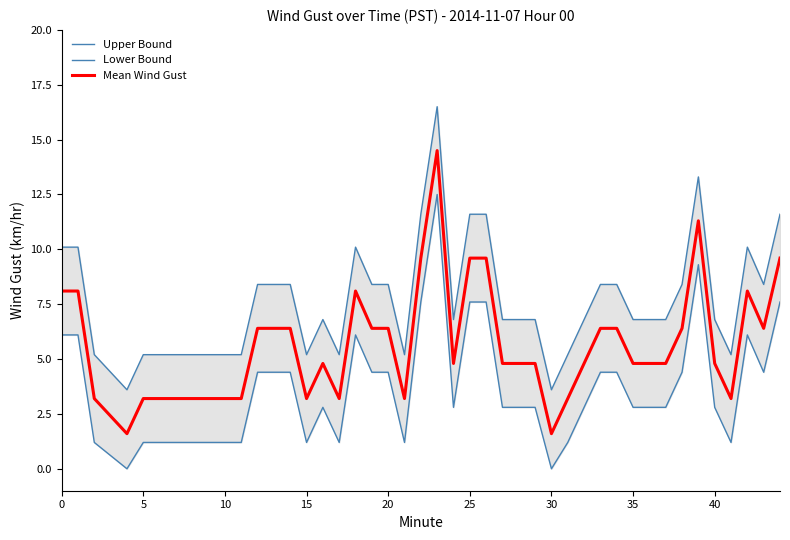

True or false: Lower Bound has more than 2 interior local peaks.

True